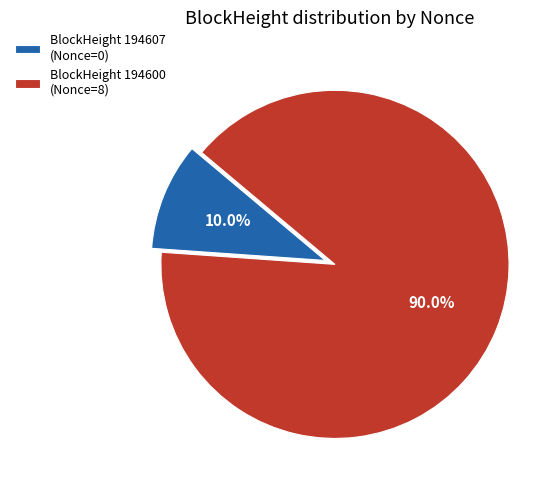

Which category accounts for the majority?

BlockHeight 194600 (Nonce=8)